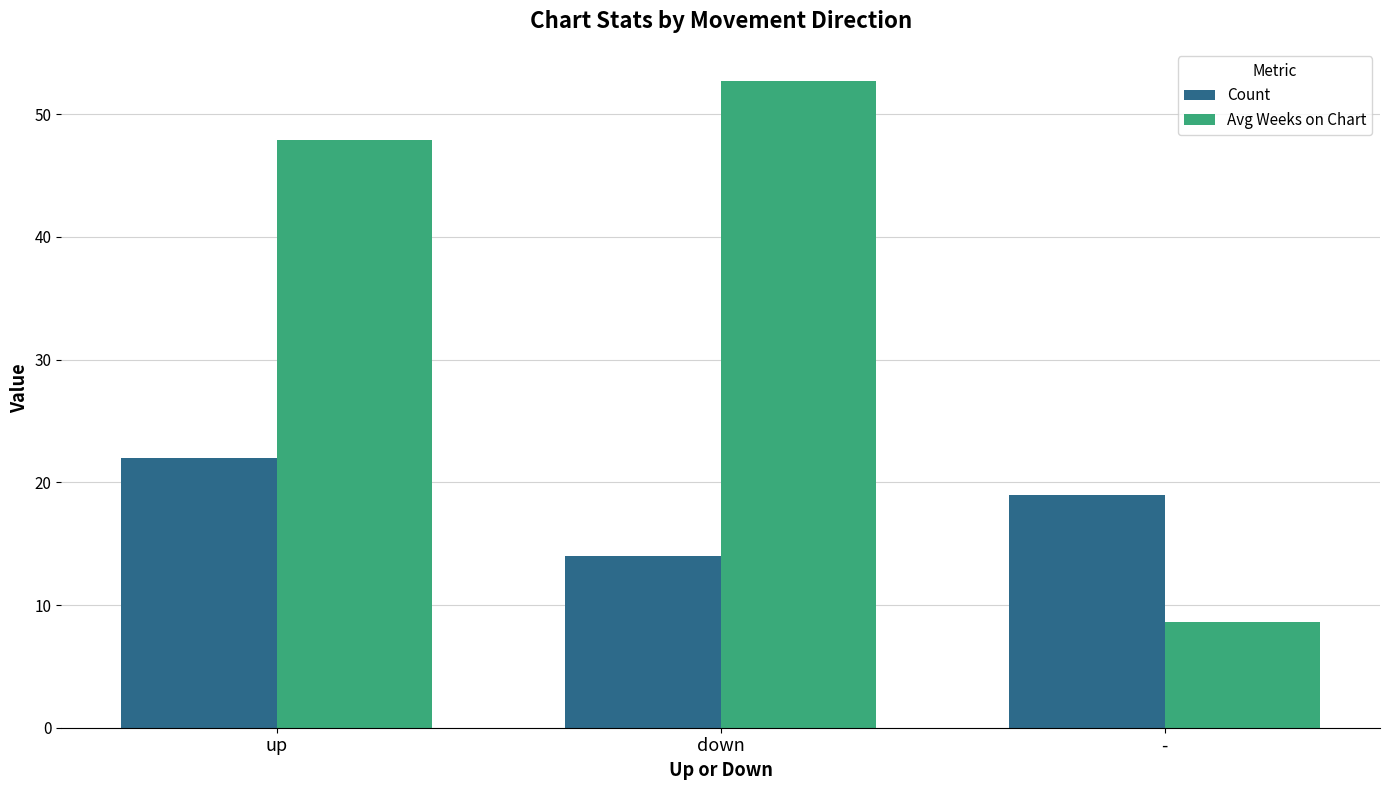

What is the label of the 3rd bar from the left?

-